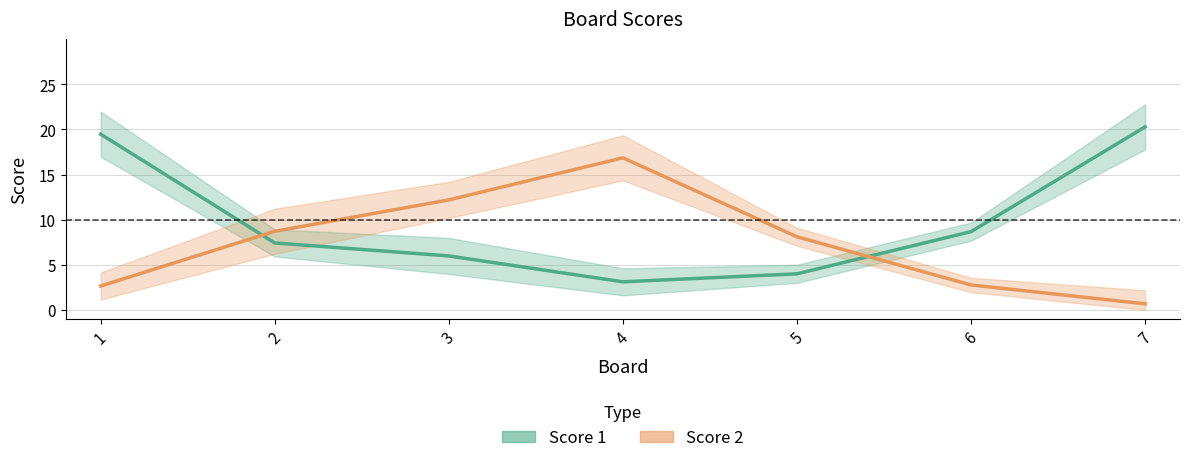

At how many categories does at least one series exceed 3?

7